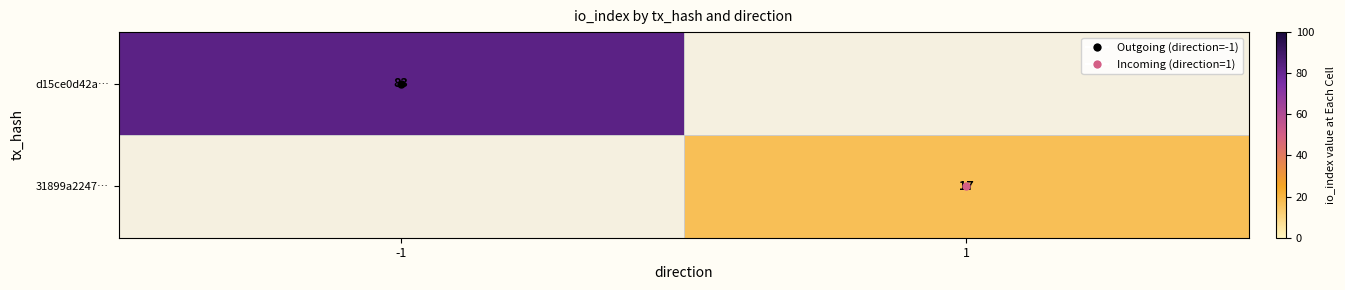

True or false: 31899a2247… has a value of 25 at 1.

False